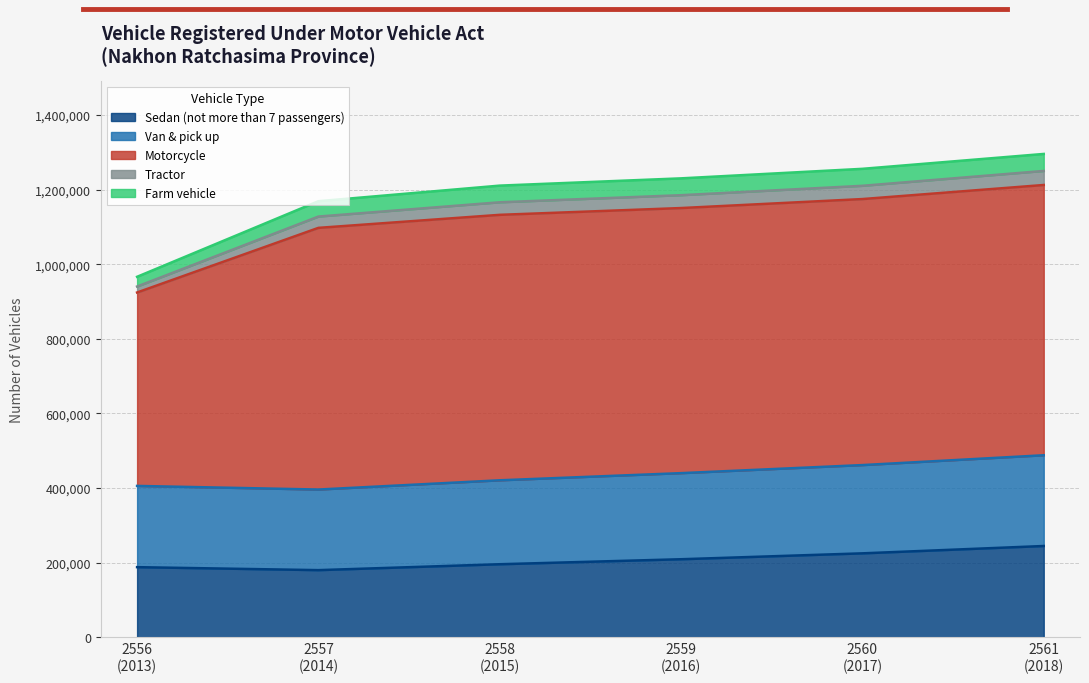

True or false: Van & pick up has more than 0 interior local peaks.

False